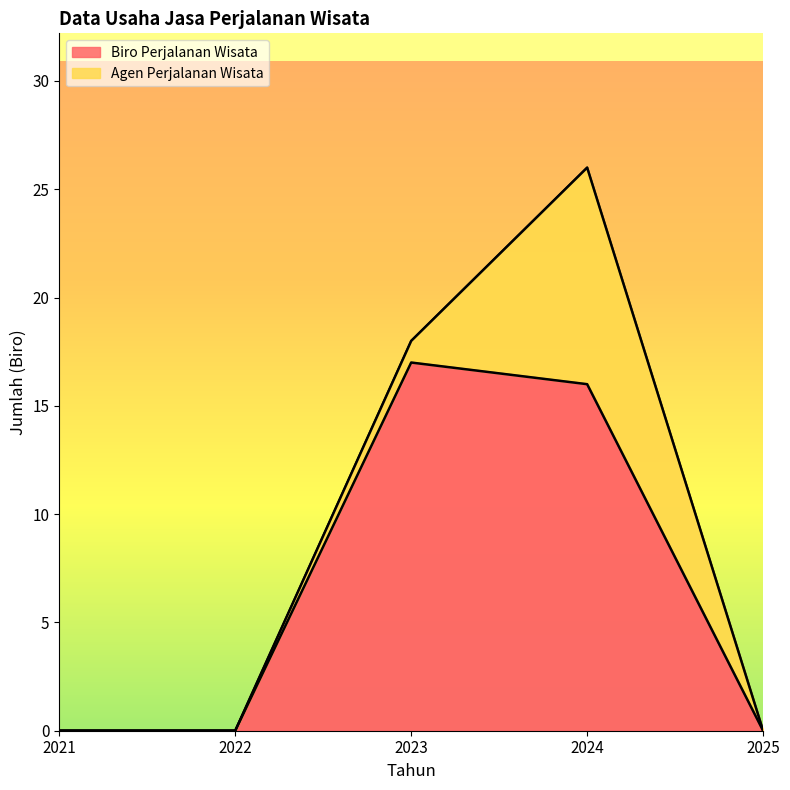

What is the average value?

7